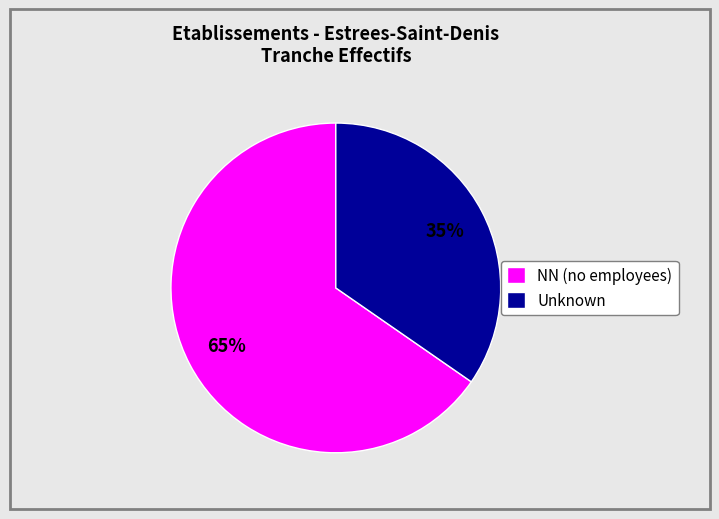

True or false: Unknown accounts for 21% of the total.

False